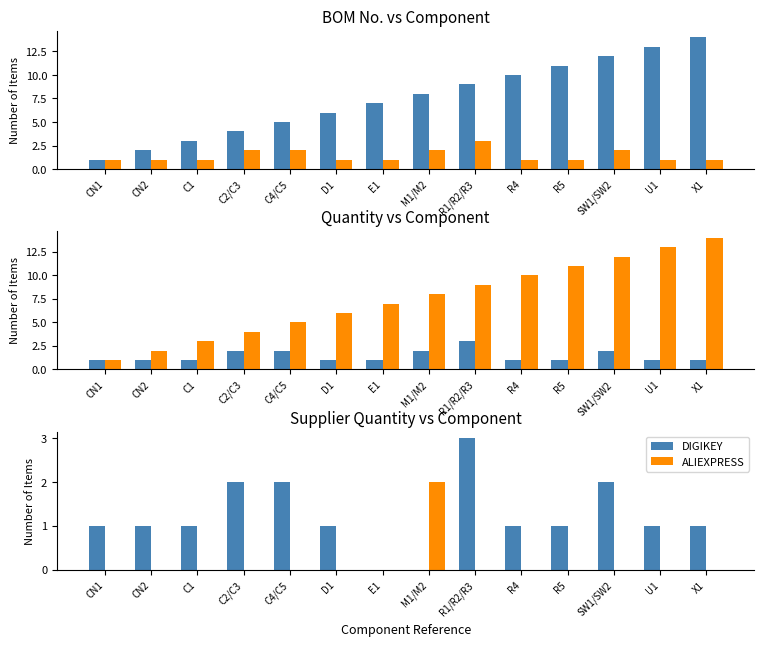

Reading left to right, transcribe all the data shown in this chart.

BOM No.: 1	2	3	4	5	6	7	8	9	10	11	12	13	14
Quantity: 1	1	1	2	2	1	1	2	3	1	1	2	1	1
DIGIKEY: 1	1	1	2	2	1	0	0	3	1	1	2	1	1
ALIEXPRESS: 0	0	0	0	0	0	0	2	0	0	0	0	0	0